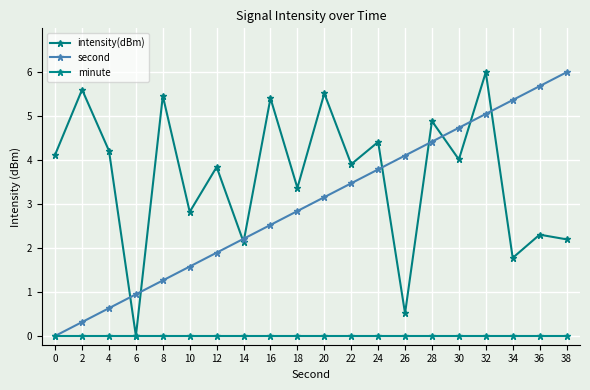

Which series changed the most between 30 and 36?

intensity(dBm)